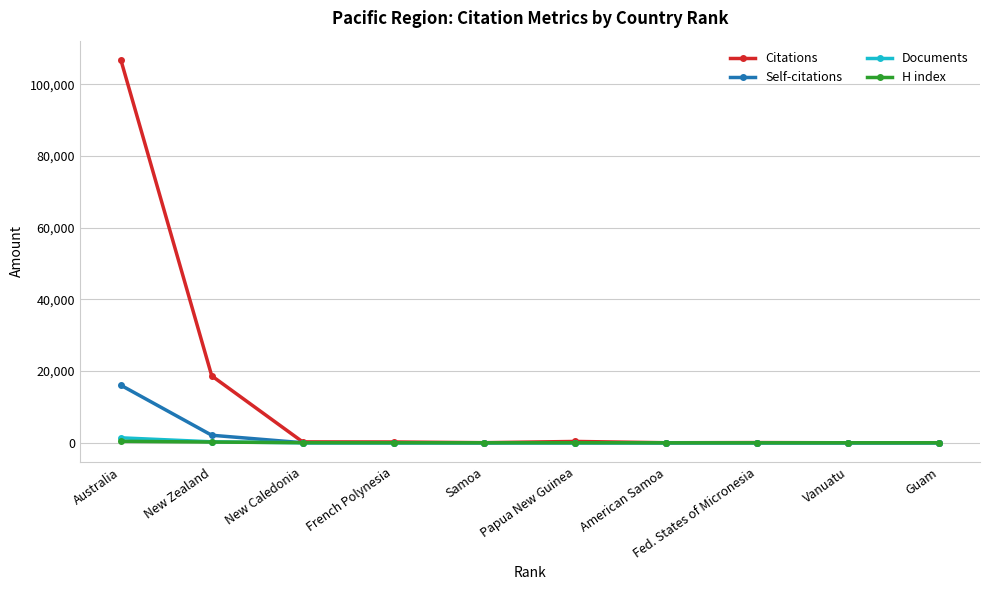

At how many categories does at least one series exceed 25923?

1